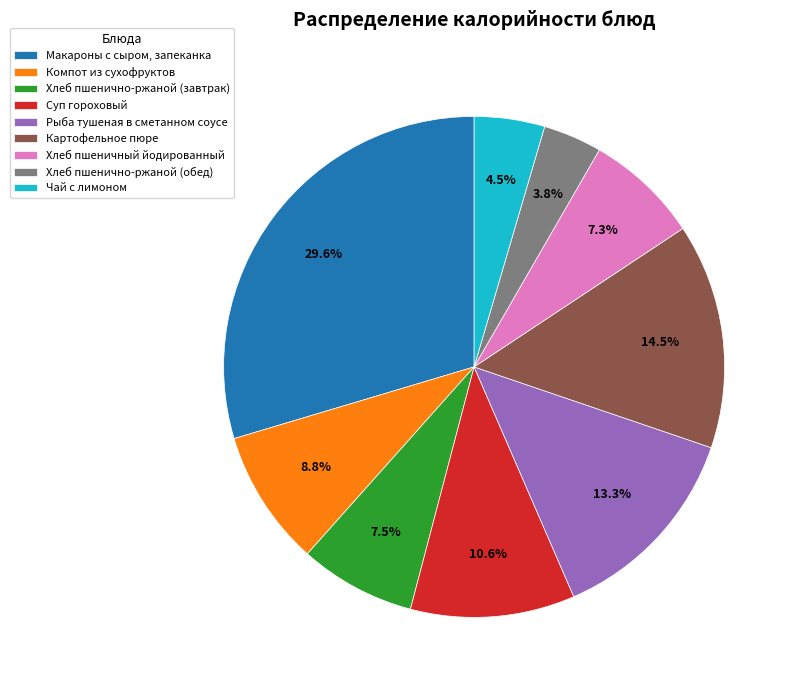

Is the sum of Картофельное пюре and Суп гороховый greater than half?

No